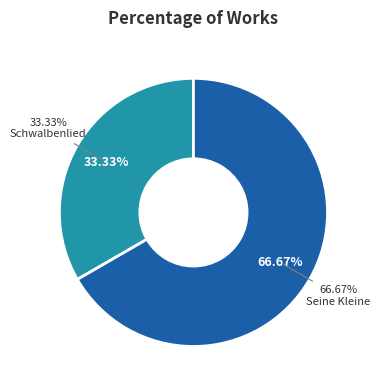

What is the total percentage of Schwalbenlied and Seine Kleine?

100.0%